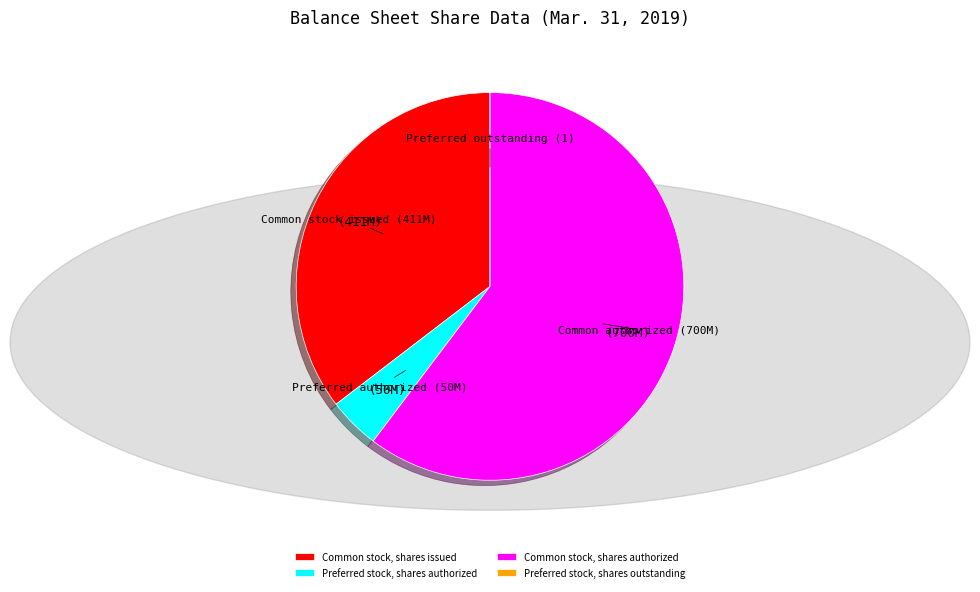

What is the largest slice in the pie chart?

Common stock, shares authorized